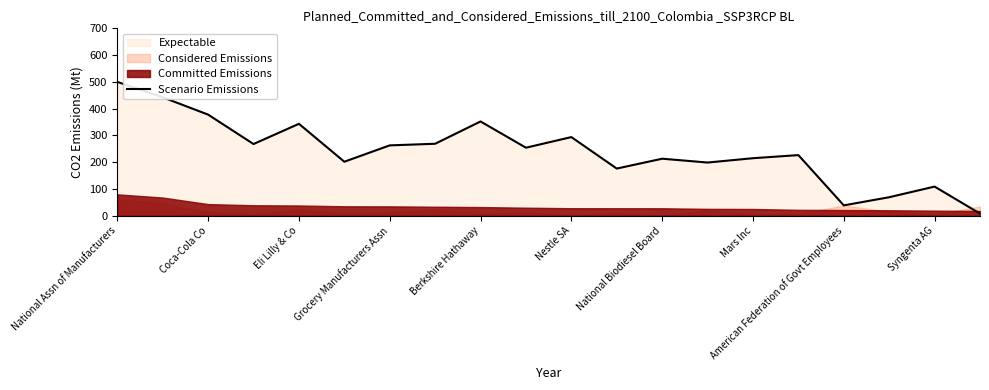

How many values are below 254?

10